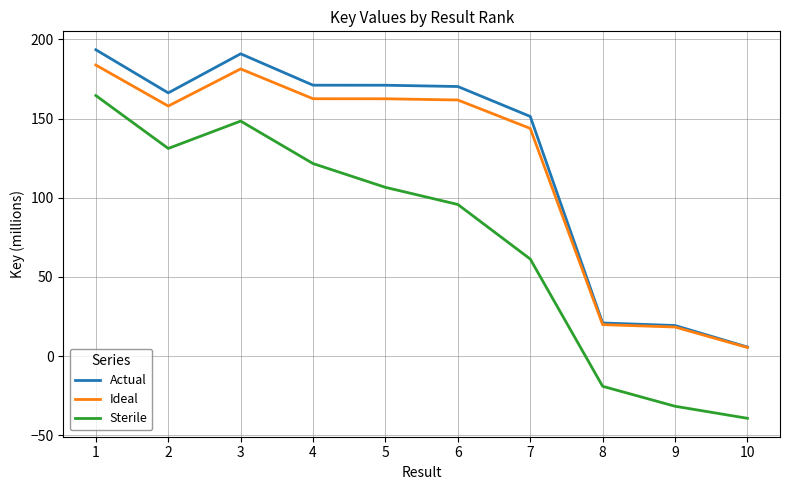

In Sterile, how many points are higher than both neighbors (excluding endpoints)?

1